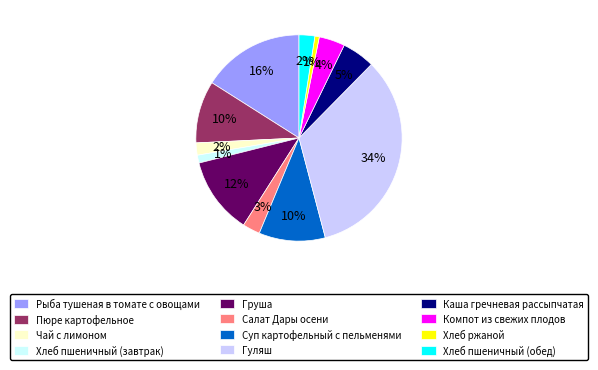

Does Компот из свежих плодов represent more than half of the total?

No